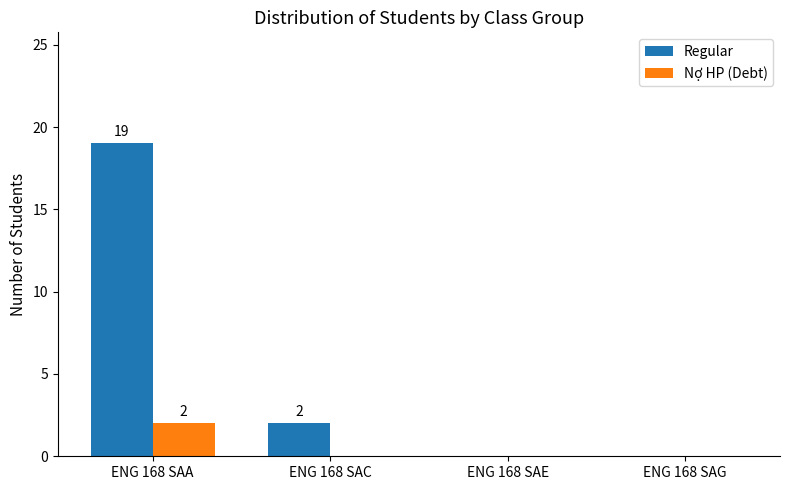

Count the Regular values in the range 0 to 19.

4